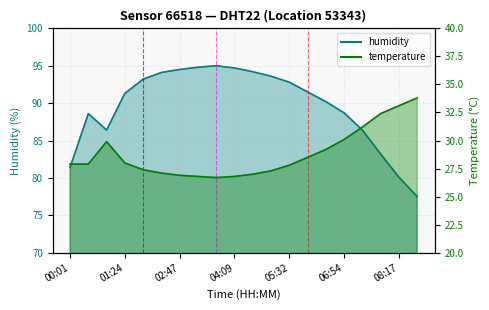

What is the approximate value of humidity at 08:17?

80.1